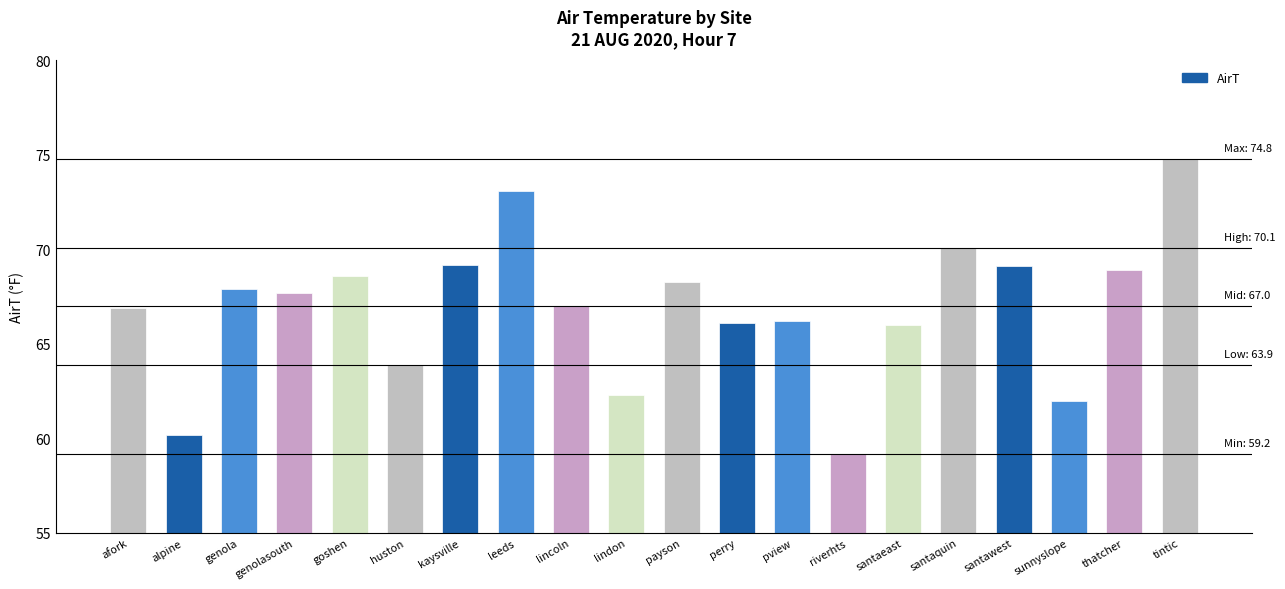

What is the sum of the values at genolasouth and genola?

135.6